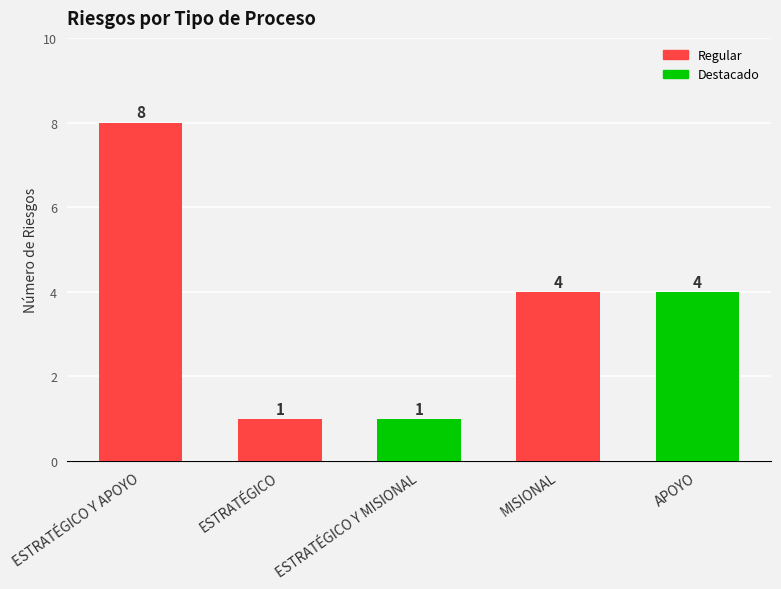

Does the chart contain stacked bars?

No